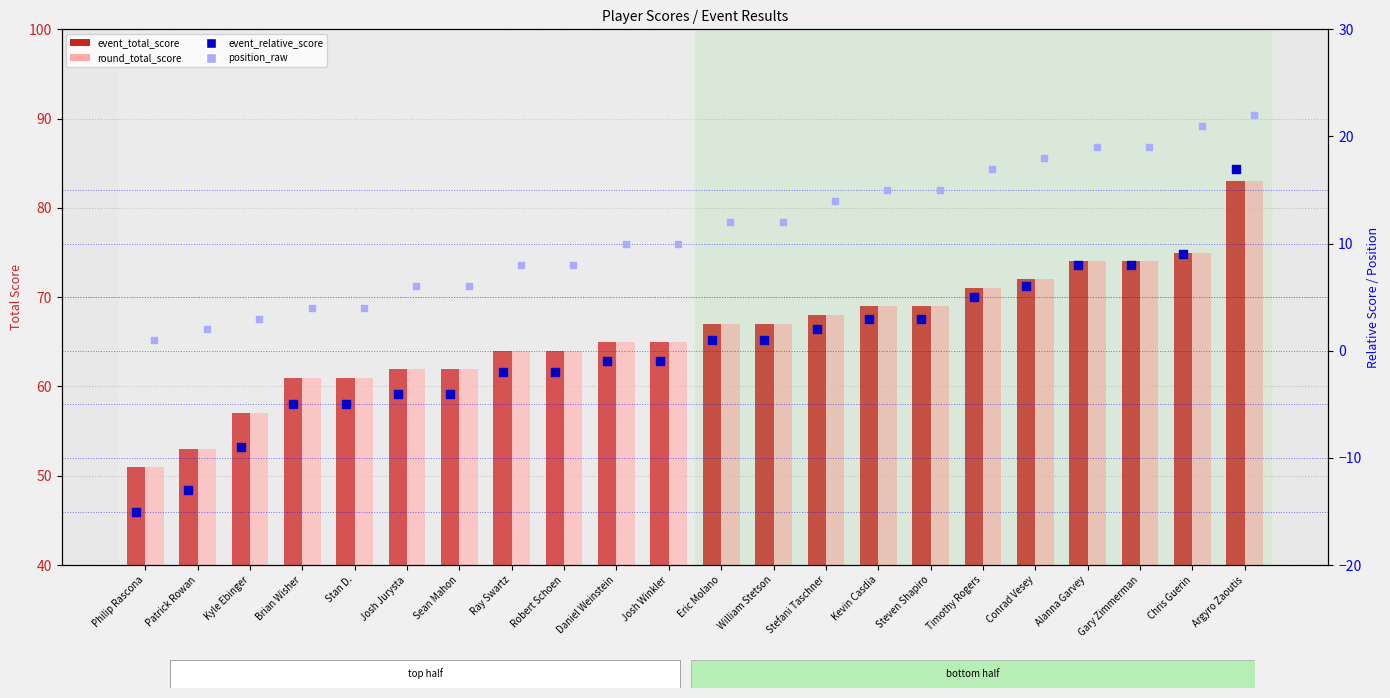

Which series reaches the minimum Y coordinate?

event_relative_score